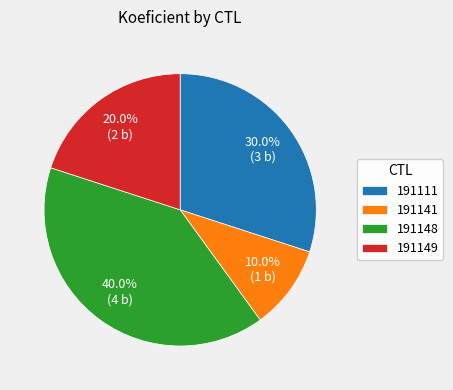

What is the ratio of the value at 191149 to the value at 191148?

0.5